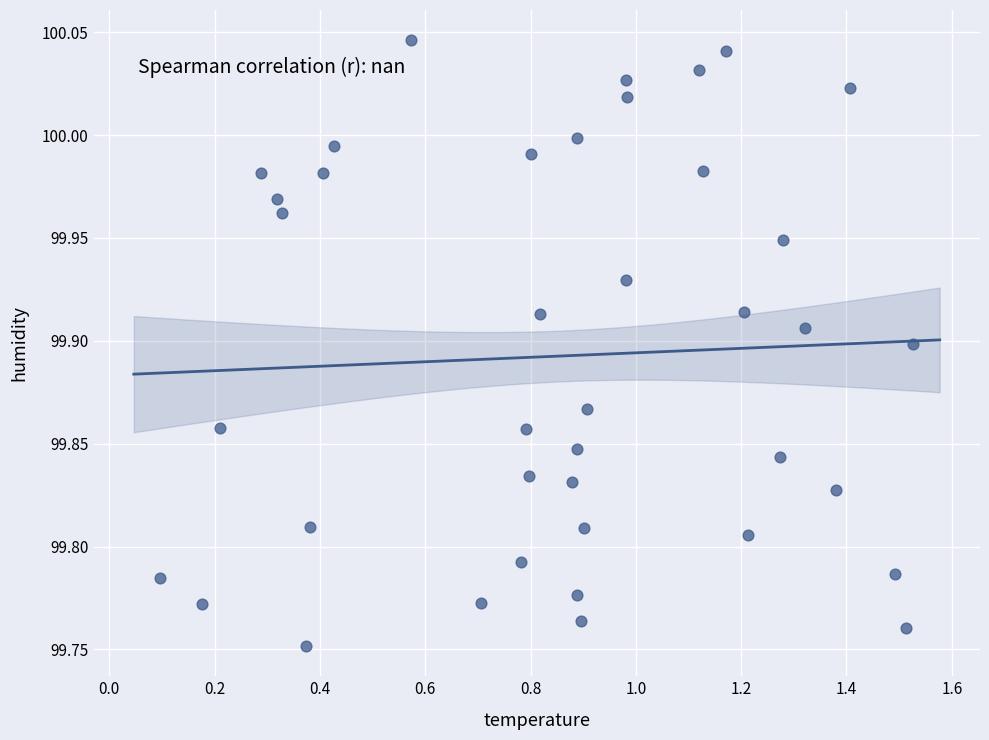

What is the range of X values (max minus min)?

1.4